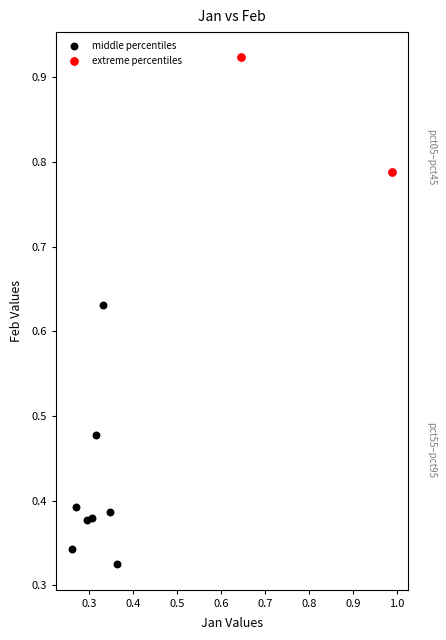

Which series reaches the minimum Y coordinate?

middle percentiles